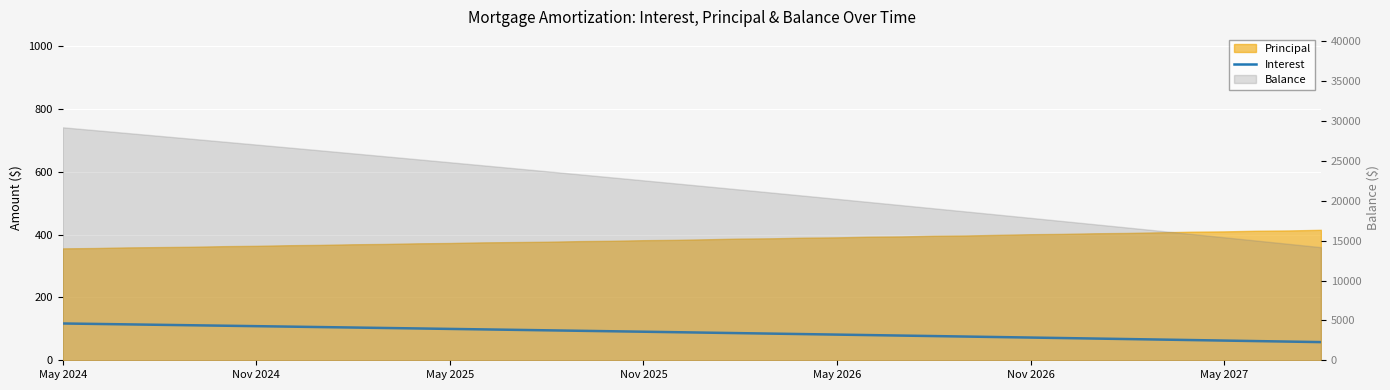

What is the difference between the second highest and minimum values?

57.9